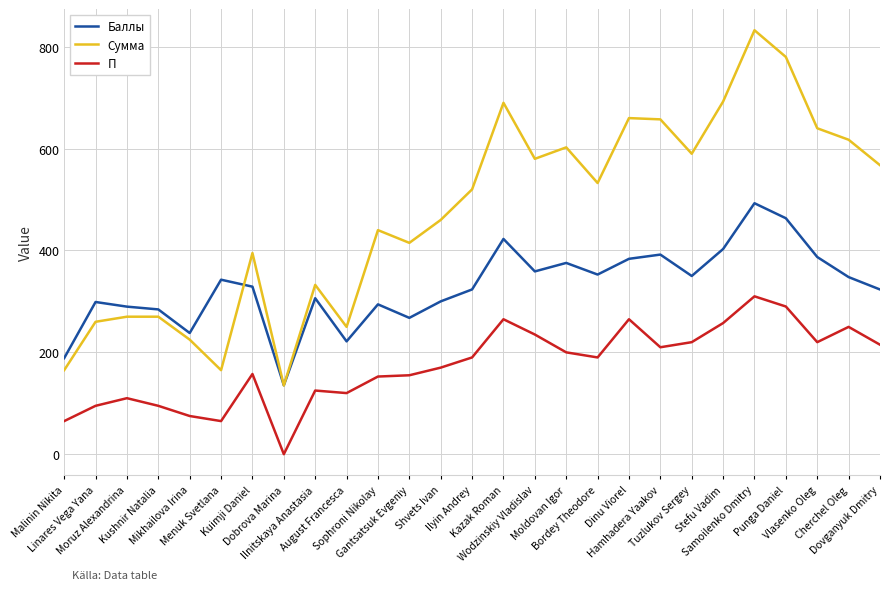

True or false: П has a value of 0.0 at Dobrova Marina.

True